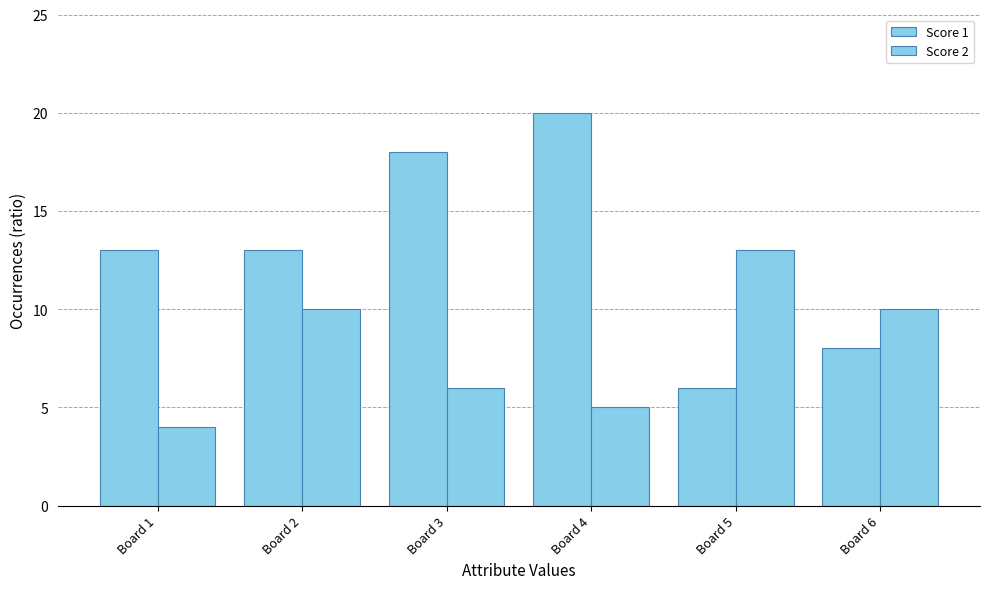

Are the bars horizontal?

No